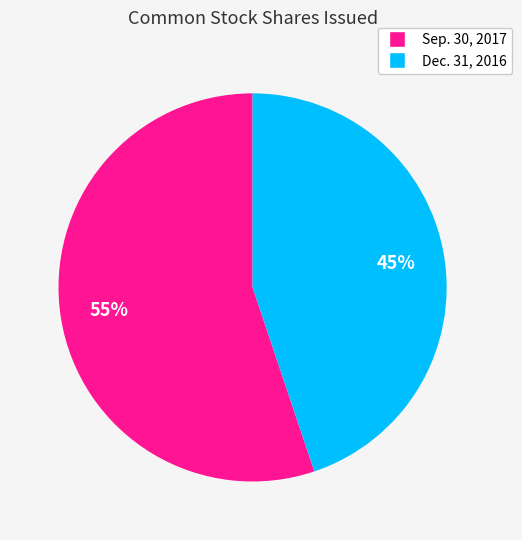

Is the sum of Sep. 30, 2017 and Dec. 31, 2016 greater than half?

Yes